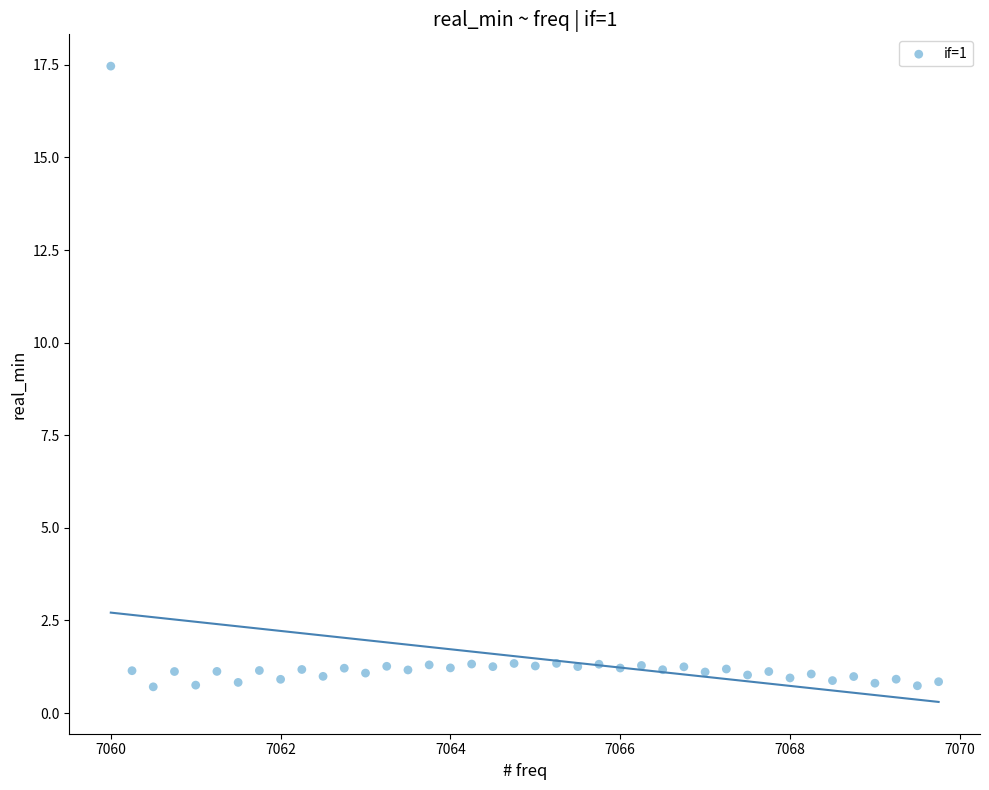

What is the range of X values (max minus min)?

9.8